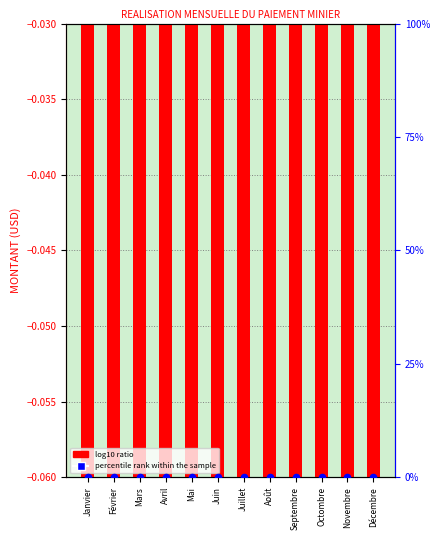

Which series has the largest total across all categories?

percentile rank within the sample